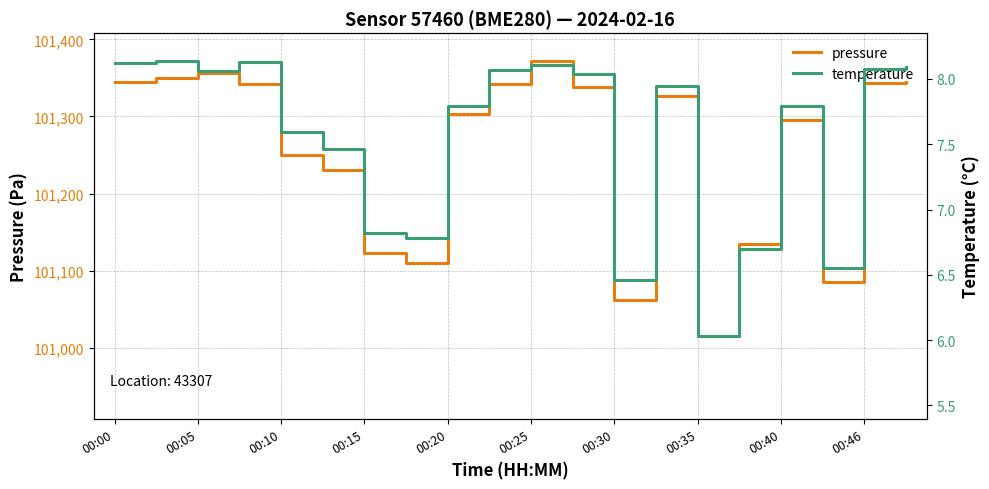

The value of pressure at 00:10 is 101250.3. True or false?

True